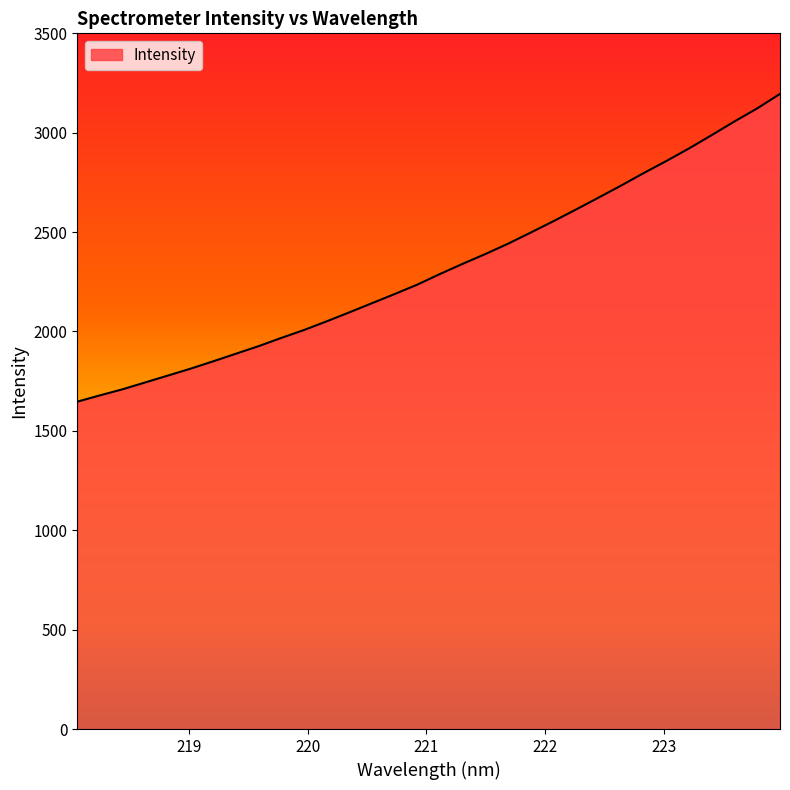

How many series are shown in this chart?

1